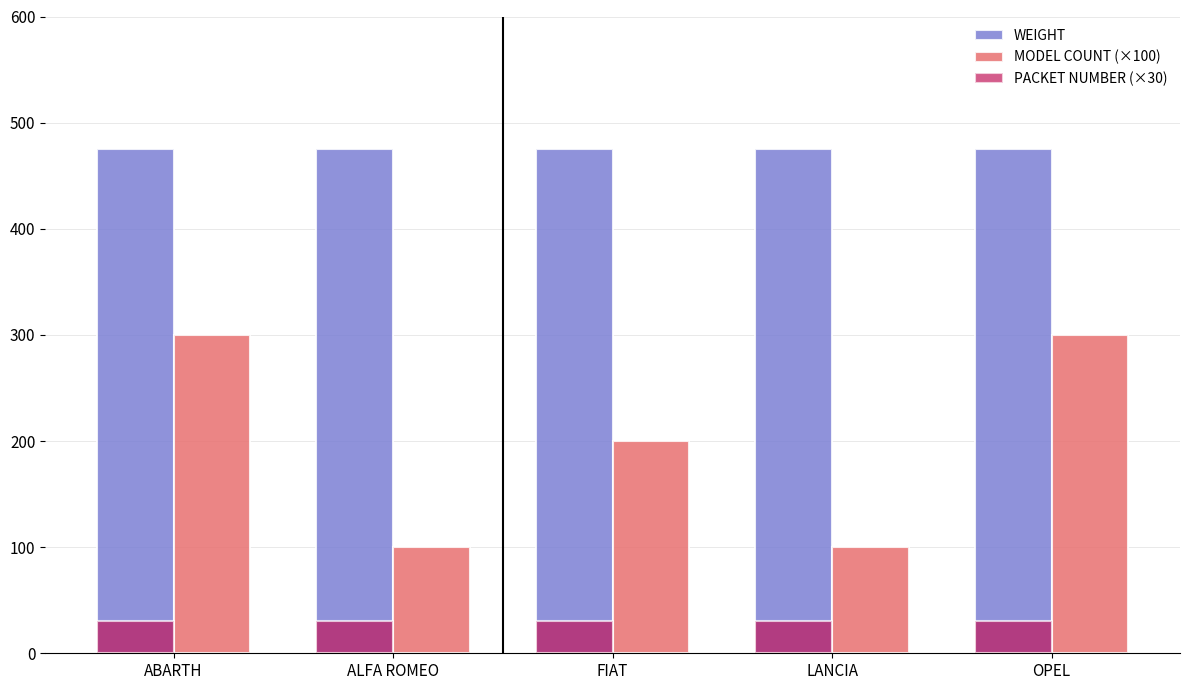

True or false: MODEL COUNT (×100) has a value of 182 at ABARTH.

False